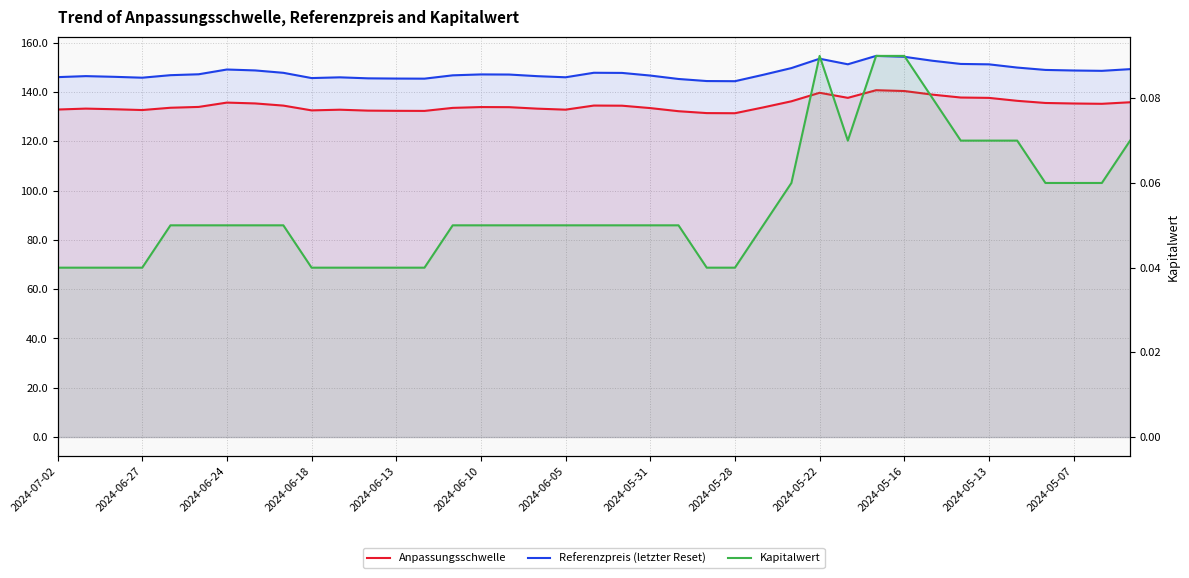

True or false: Kapitalwert and Anpassungsschwelle cross at least once.

False